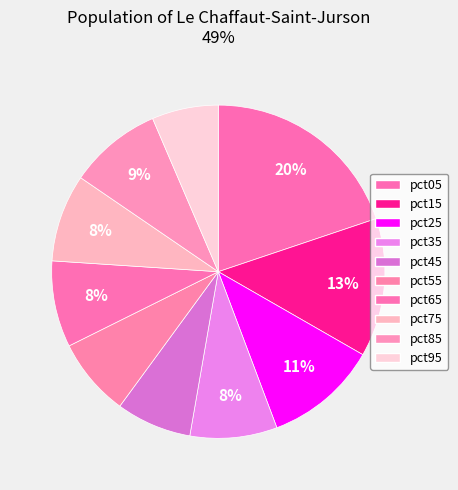

Does pct85 represent more than half of the total?

No